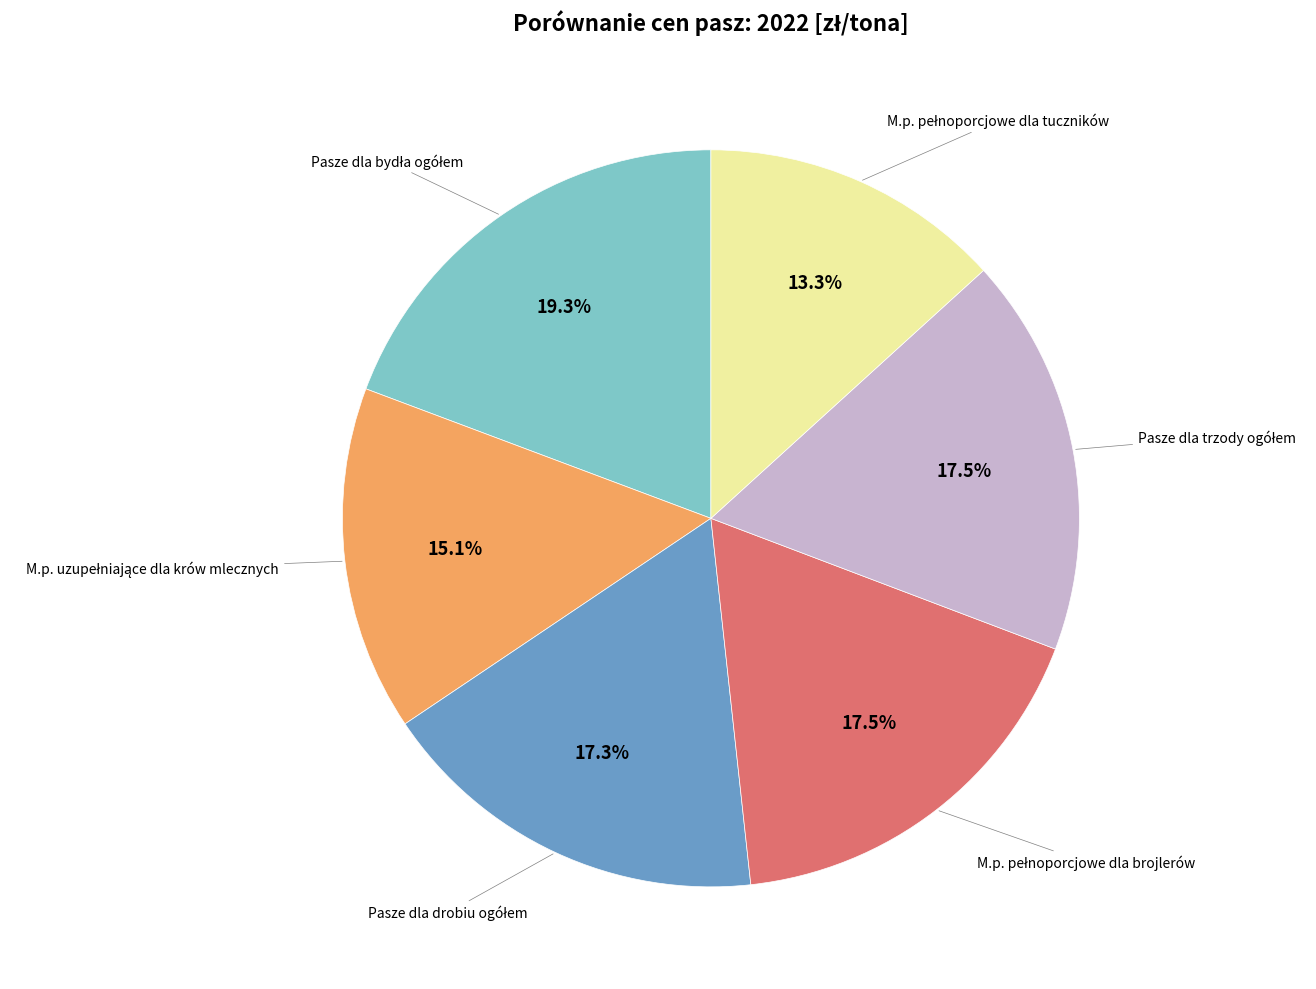

Does any single category account for the majority?

No